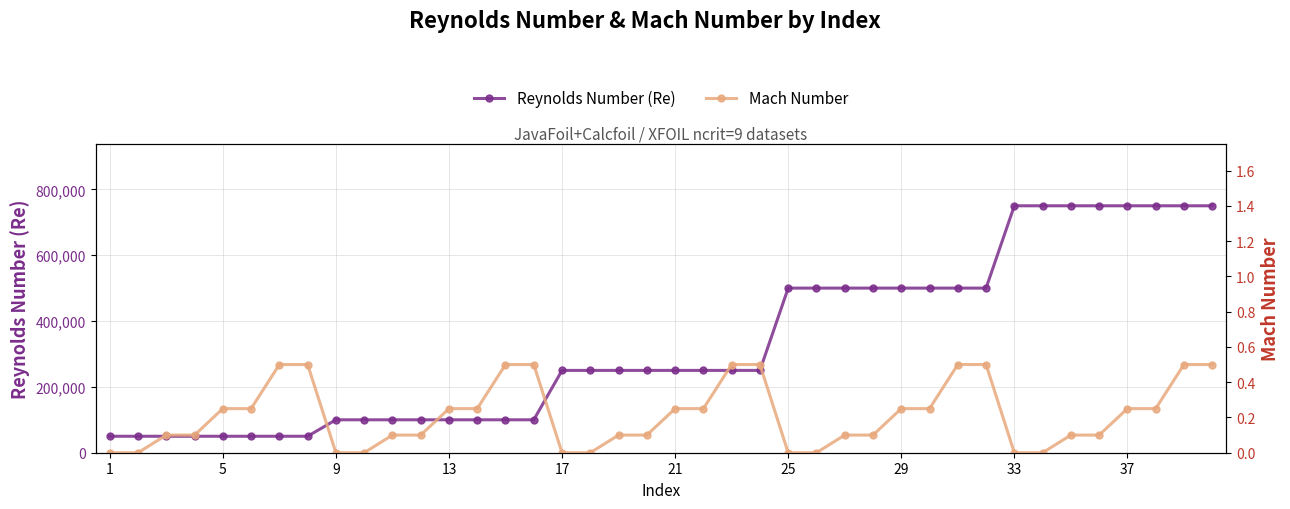

What is the highest value of the Reynolds Number (Re) series?

750000